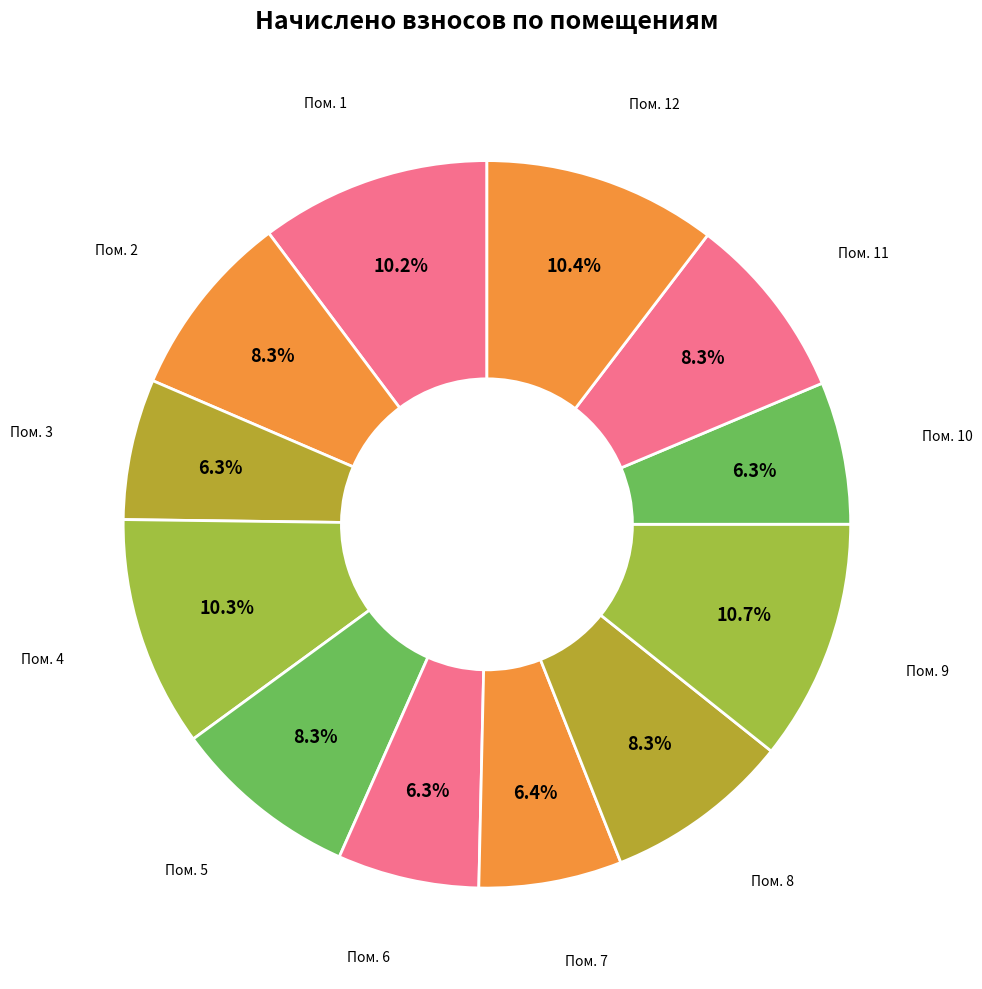

Rank the categories by value from highest to lowest.

9, 12, 4, 1, 2, 5, 8, 11, 7, 10, 6, 3